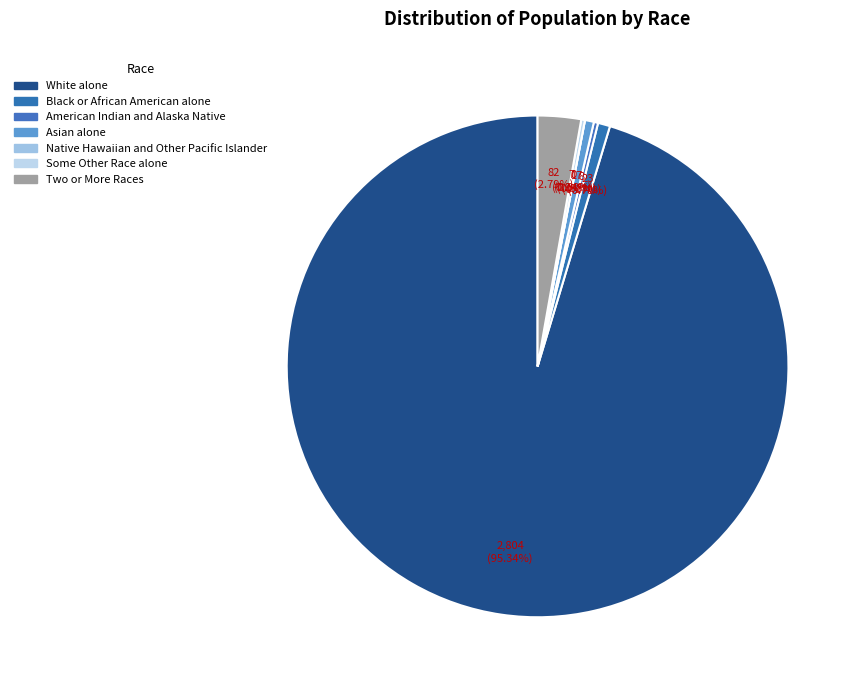

Combined, what portion of the pie is Asian alone and Some Other Race alone?

0.8%